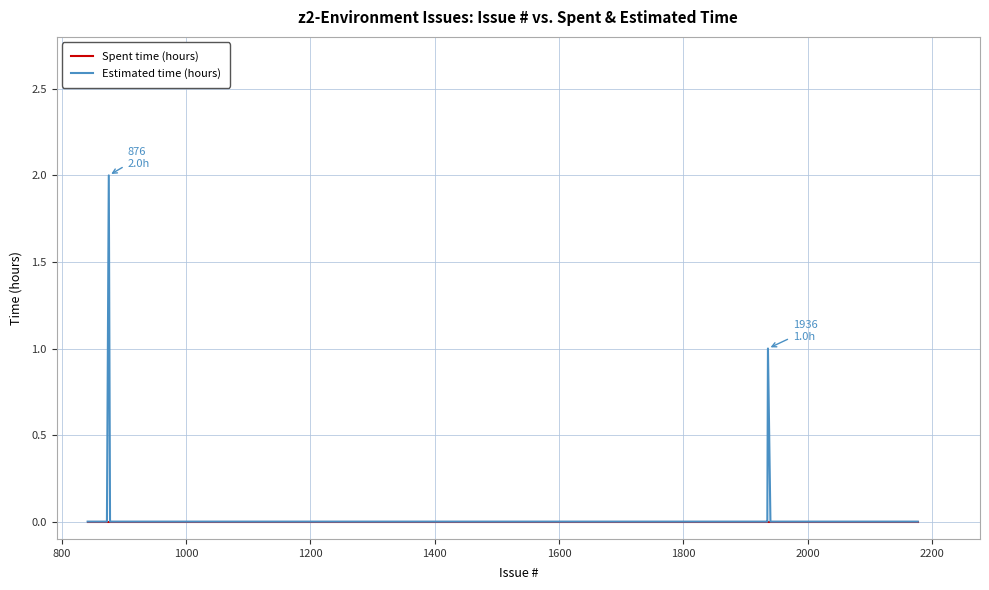

Rank the series by their maximum value, from highest to lowest.

Estimated time (hours), Spent time (hours)